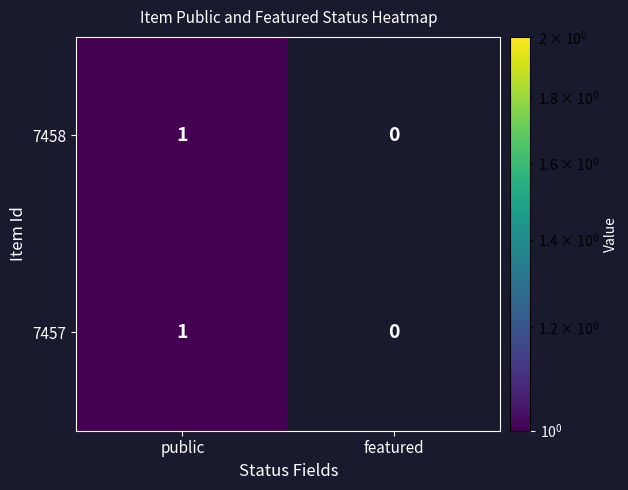

Is the value of 7457 at 7458 greater than the value of 7458 at 7458?

No